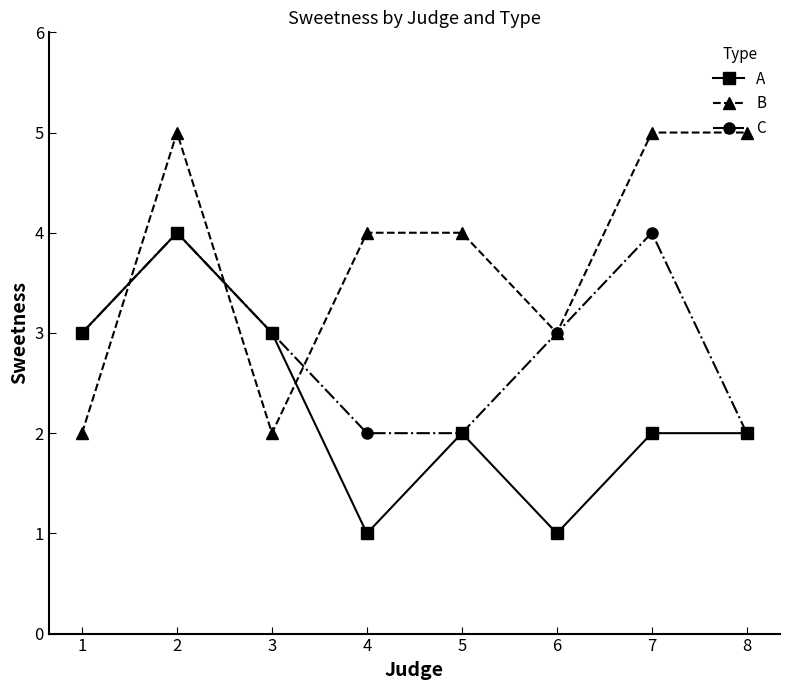

What is the spread (max minus min) of values at 4?

3